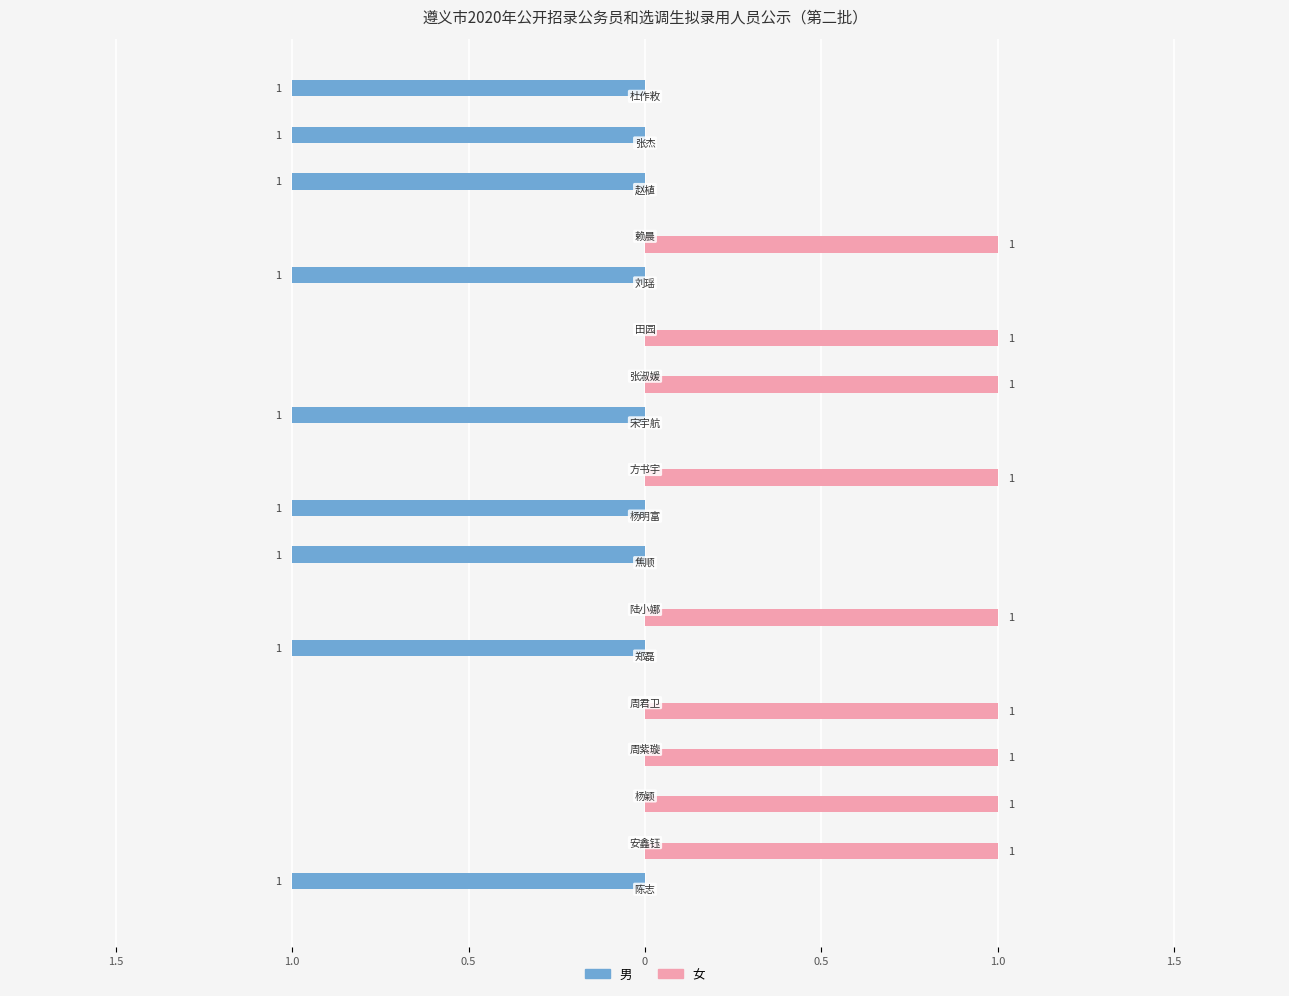

What is the difference between the second highest and minimum values in the 男 series?

1